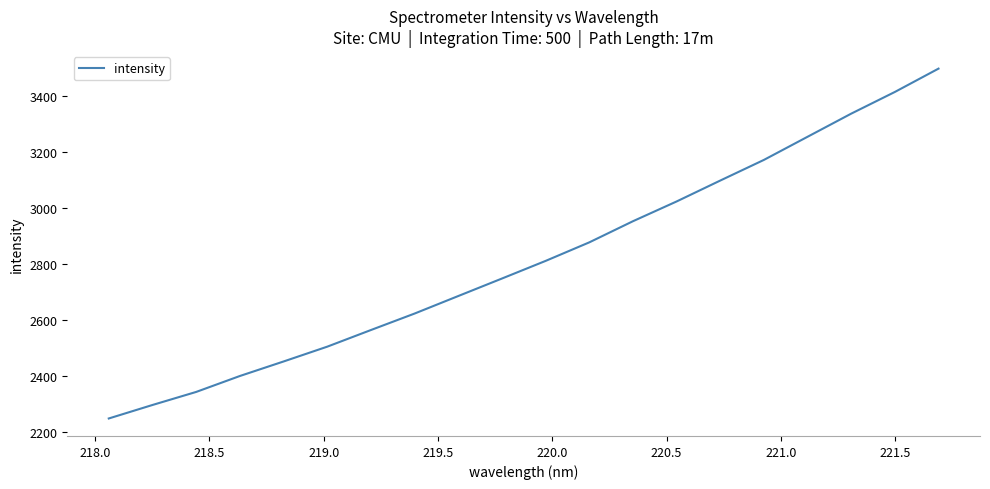

What is the smallest value displayed?

2248.0